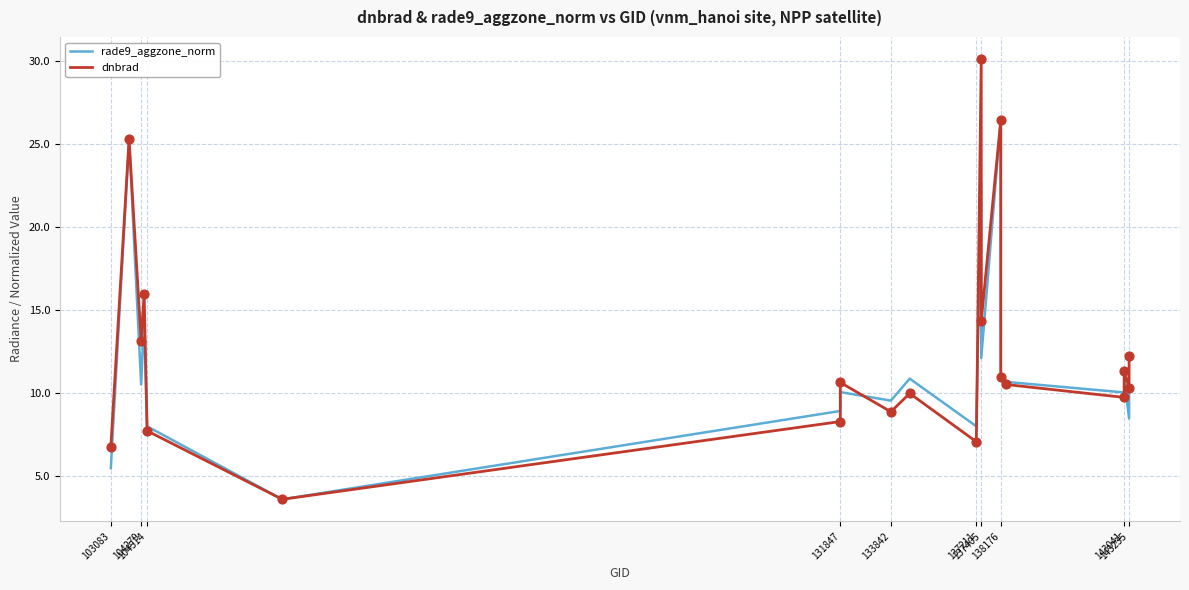

Is the value of rade9_aggzone_norm at 104514 greater than the value of dnbrad at 138176?

No